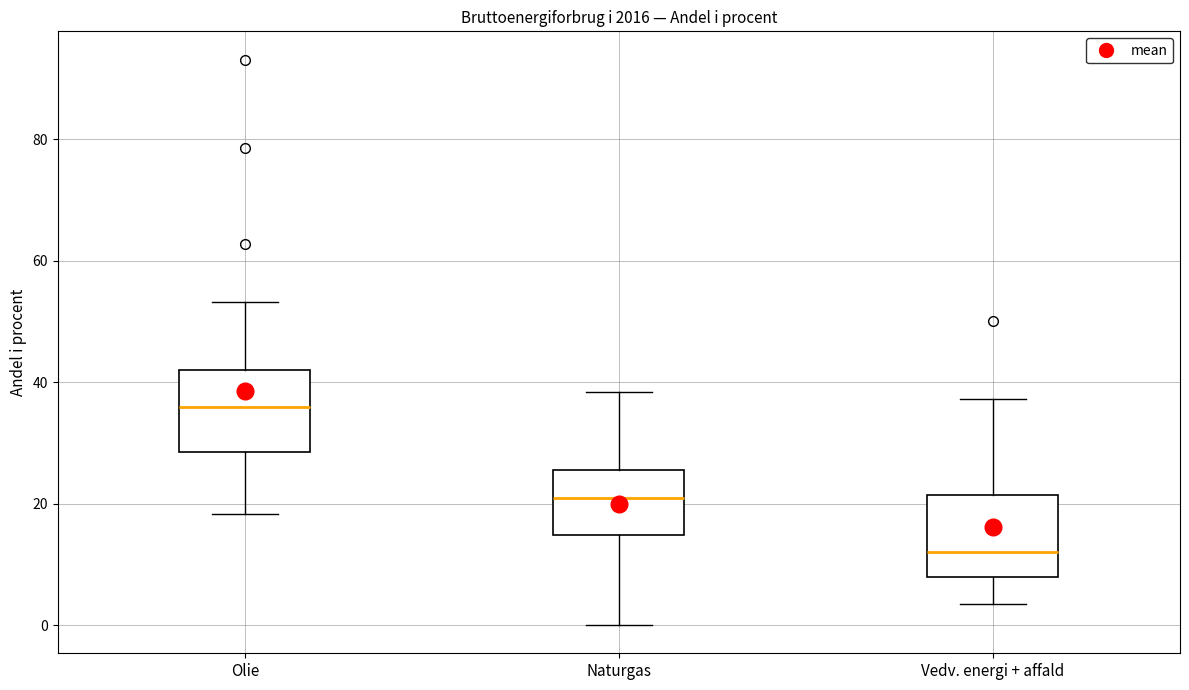

Where does the median line of the box for Olie sit on the y-axis? The values are not printed on the chart, so give them approximately, as read against the axis.

36